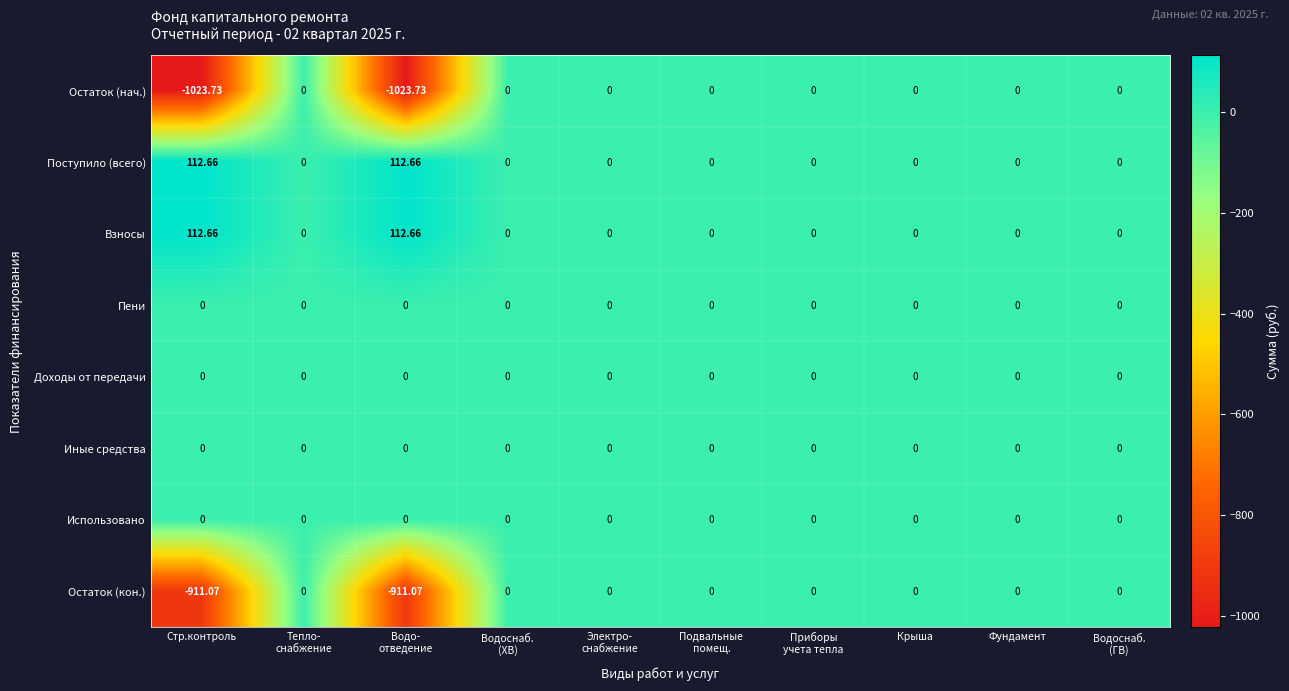

Which series has the largest range (max minus min)?

Остаток (нач.)